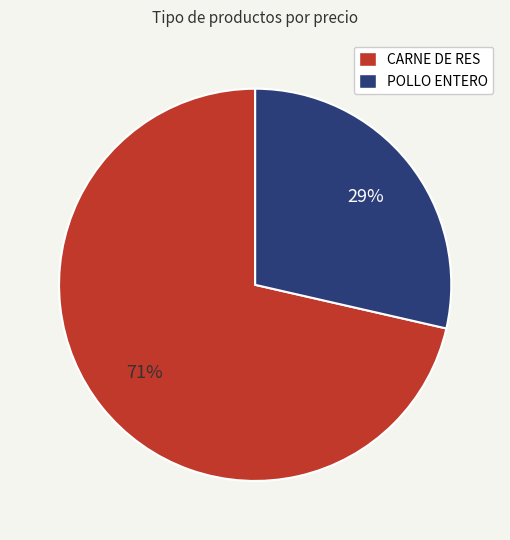

Combined, do CARNE DE RES and POLLO ENTERO account for over 50%?

Yes